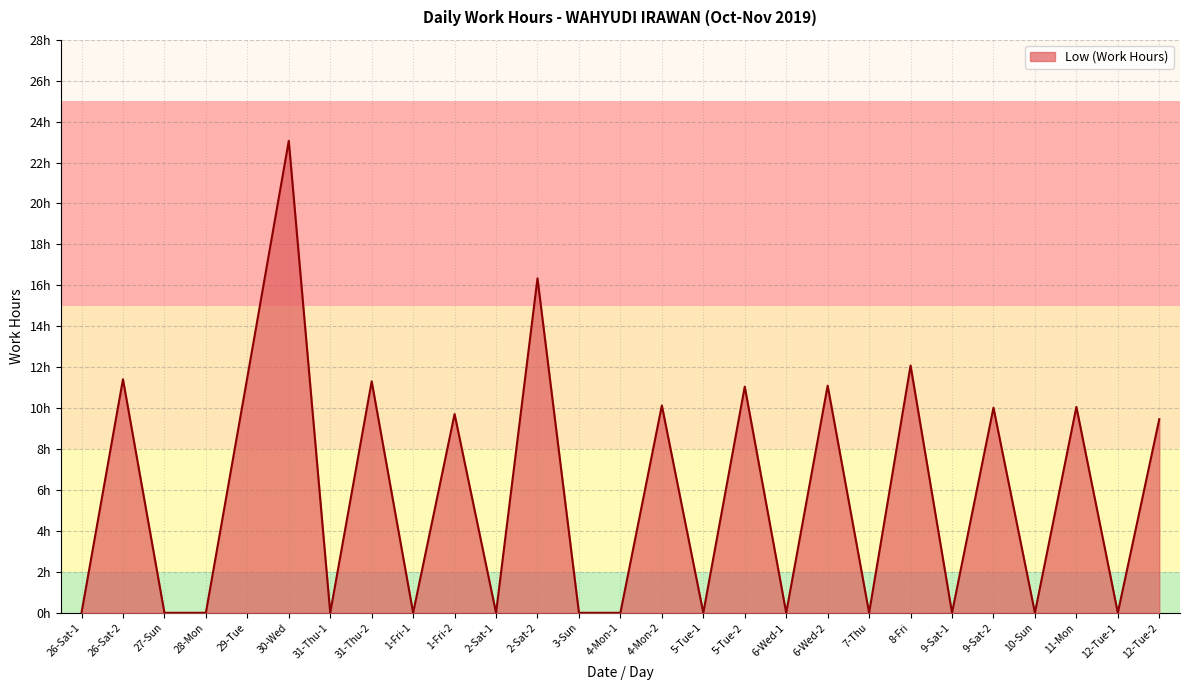

What is the label of the 14th point from the left?

4-Mon-1